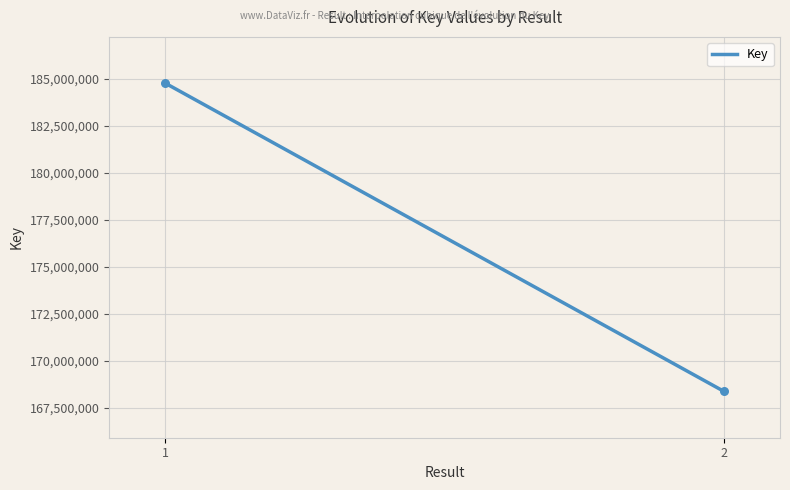

What is the maximum value shown in the chart?

184778027.0